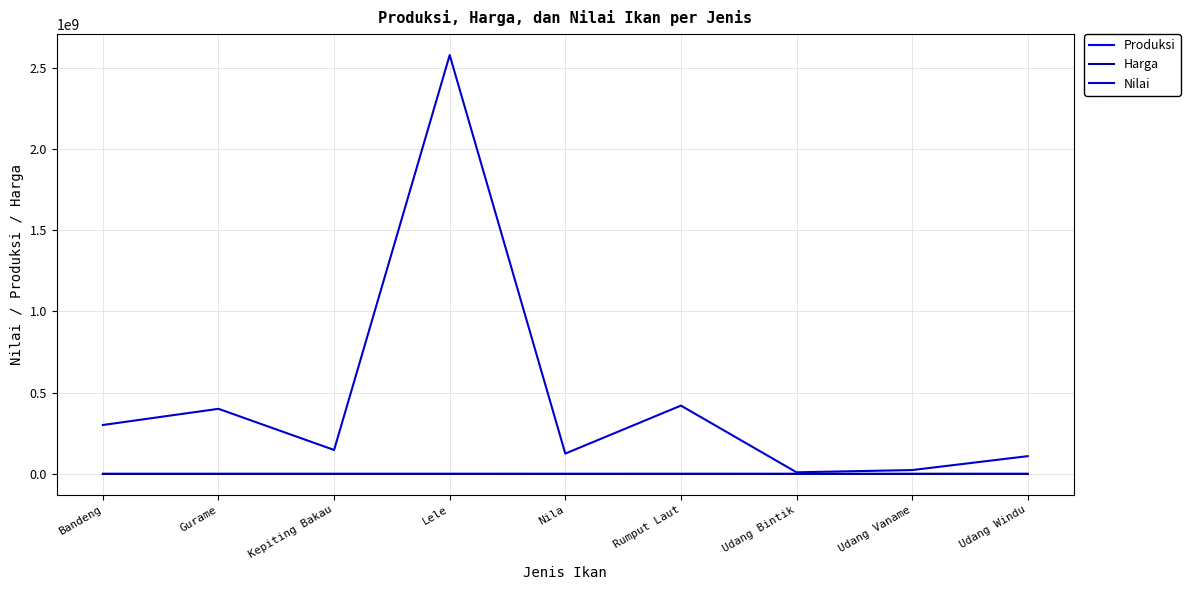

Which label corresponds to the largest value in the chart?

Lele